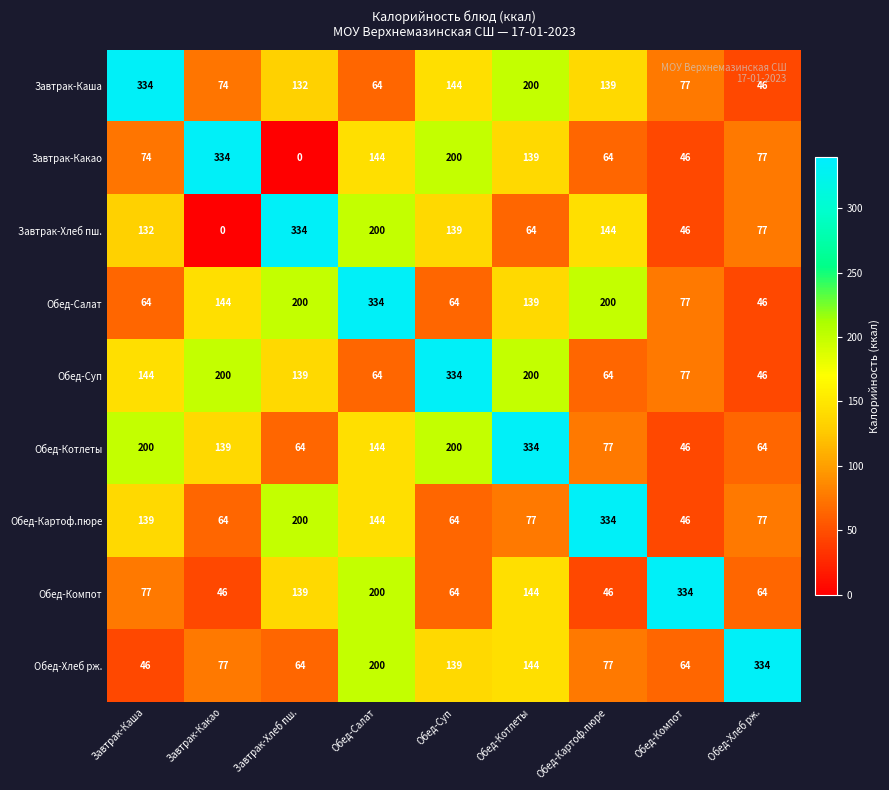

What is the difference between the highest and lowest values at Обед-Хлеб рж.?

288